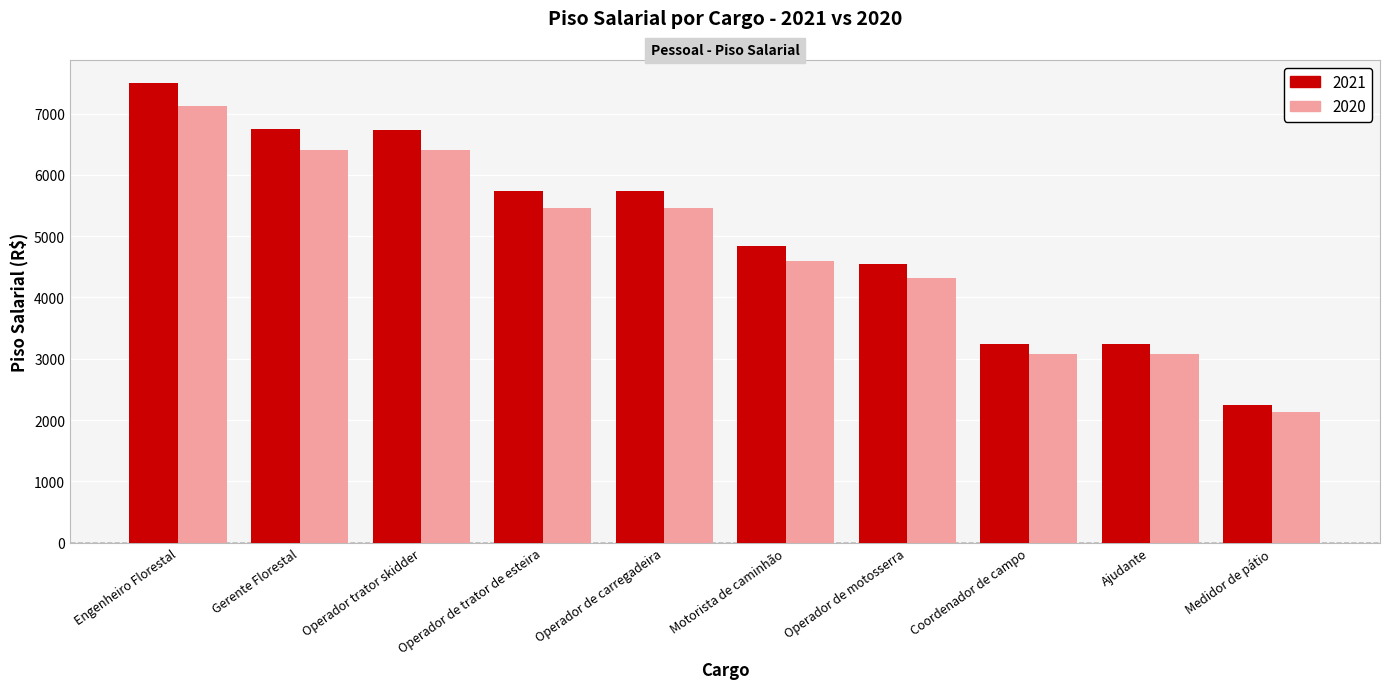

At how many categories does at least one series exceed 3540?

7